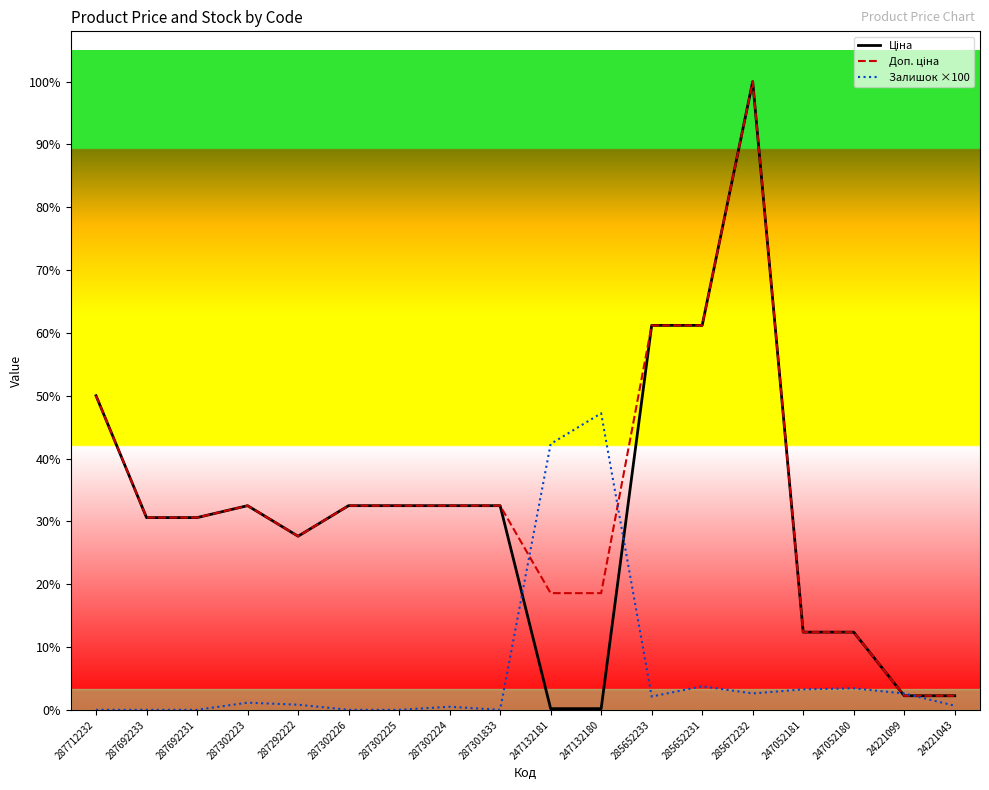

At which category is the sum across all series the highest?

285672232